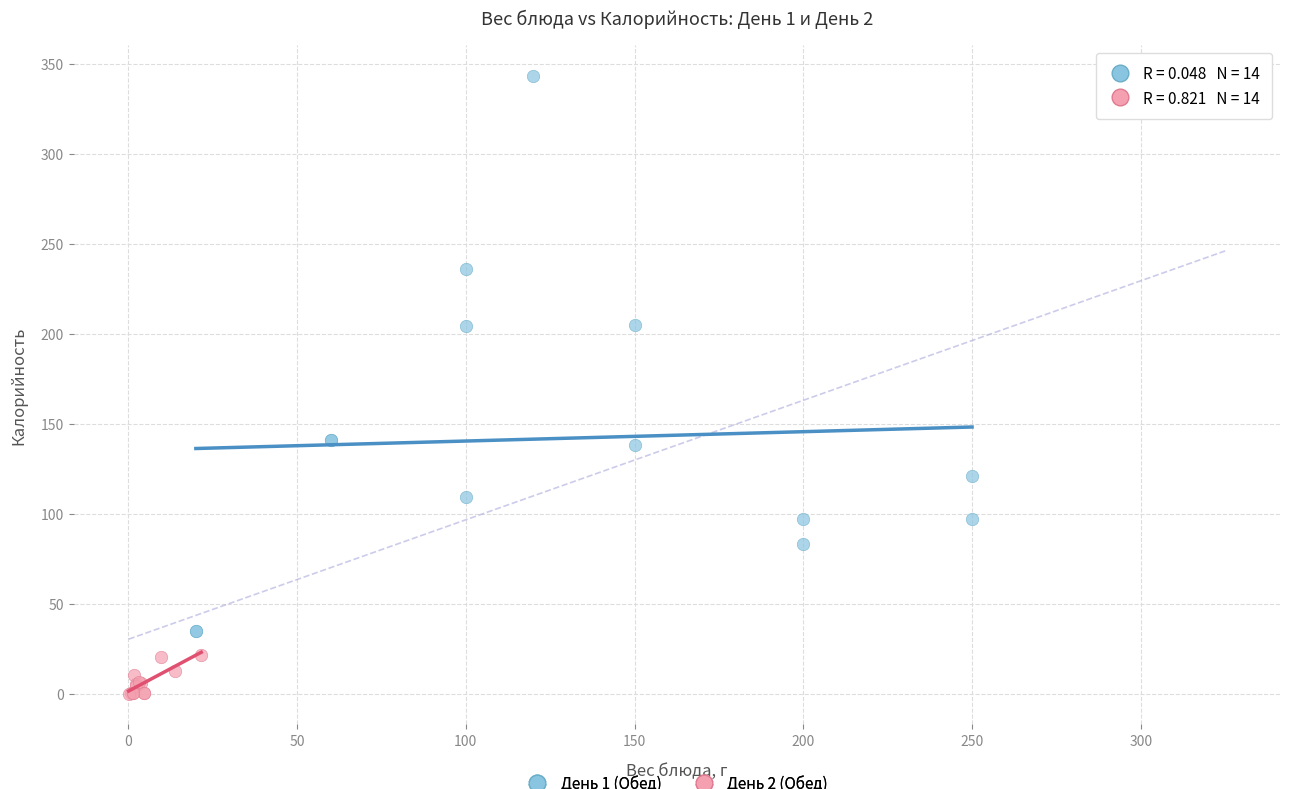

Which series reaches the maximum Y coordinate?

День 1 (Обед)